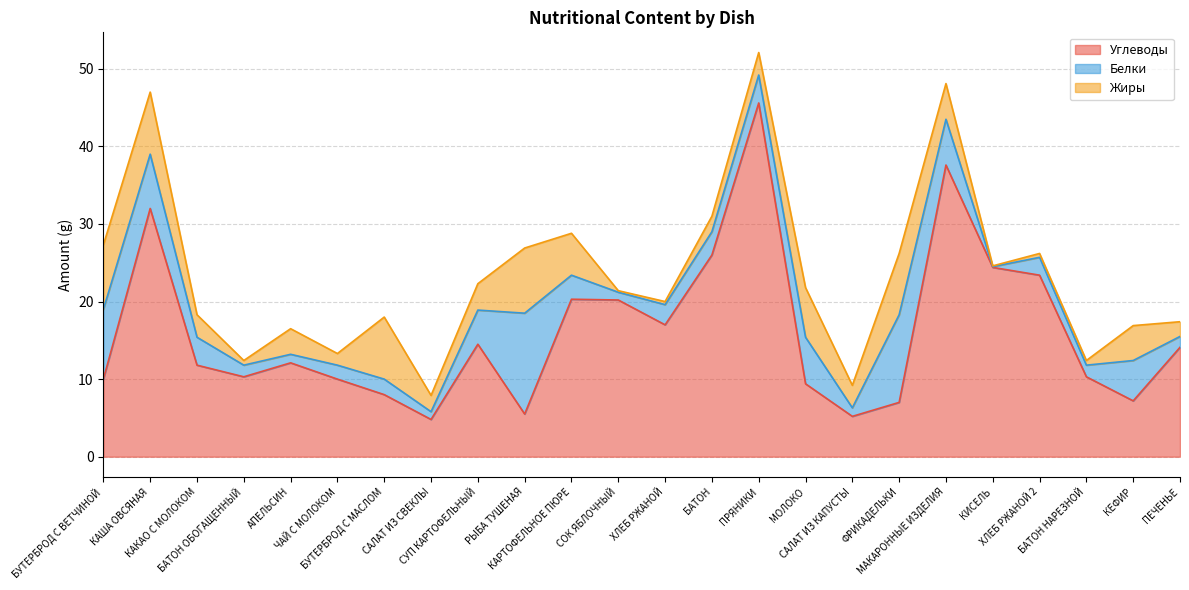

Which has a higher value, КАКАО С МОЛОКОМ or ХЛЕБ РЖАНОЙ?

ХЛЕБ РЖАНОЙ